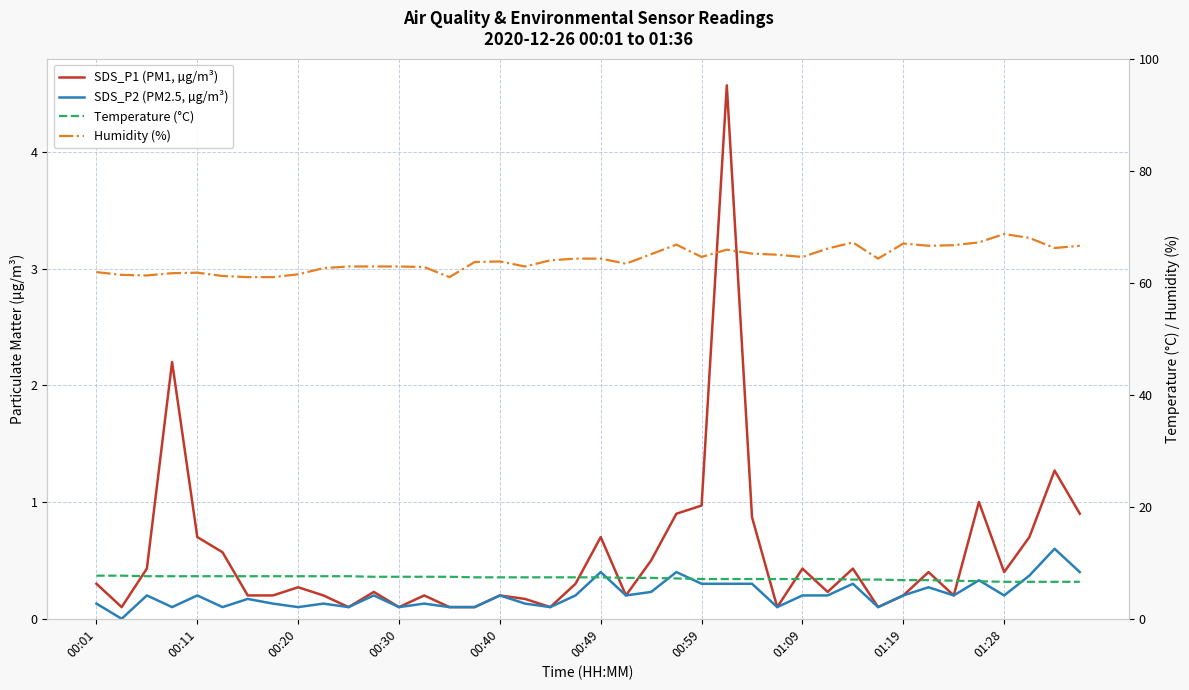

True or false: SDS_P1 (PM1, µg/m³) and Temperature (°C) cross at least once.

False